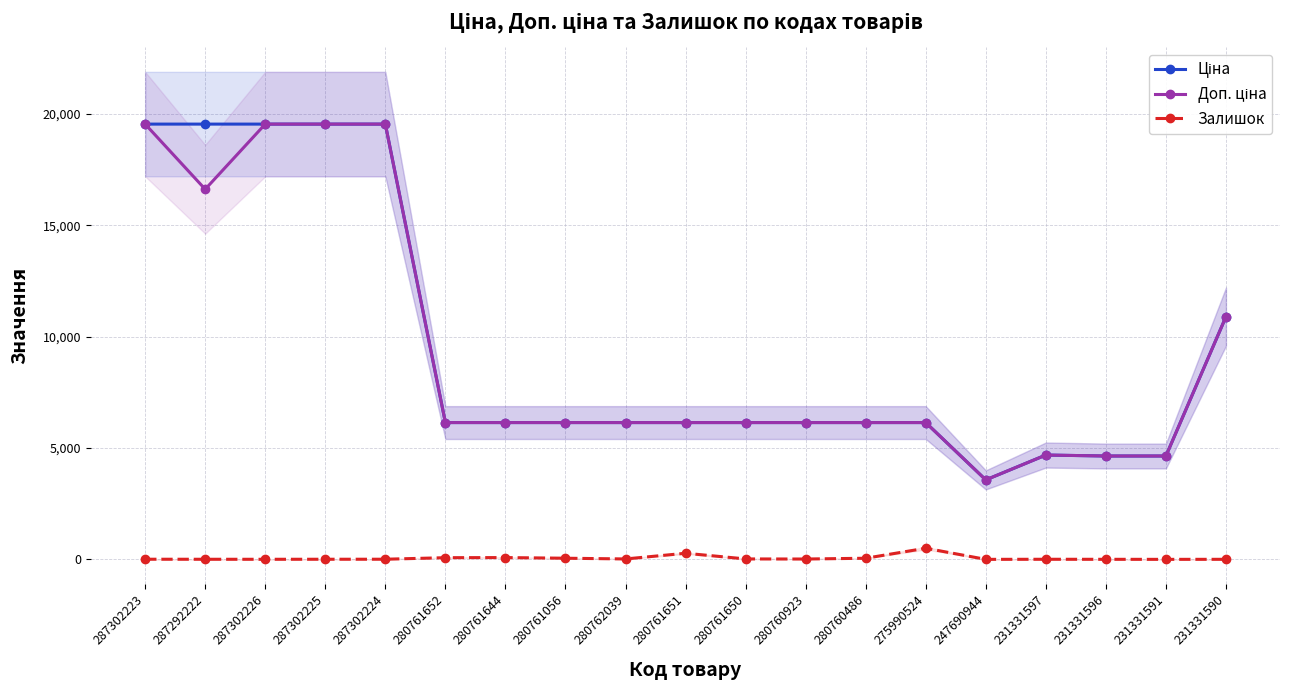

What is the approximate value of Доп. ціна at 287302226?

19542.7